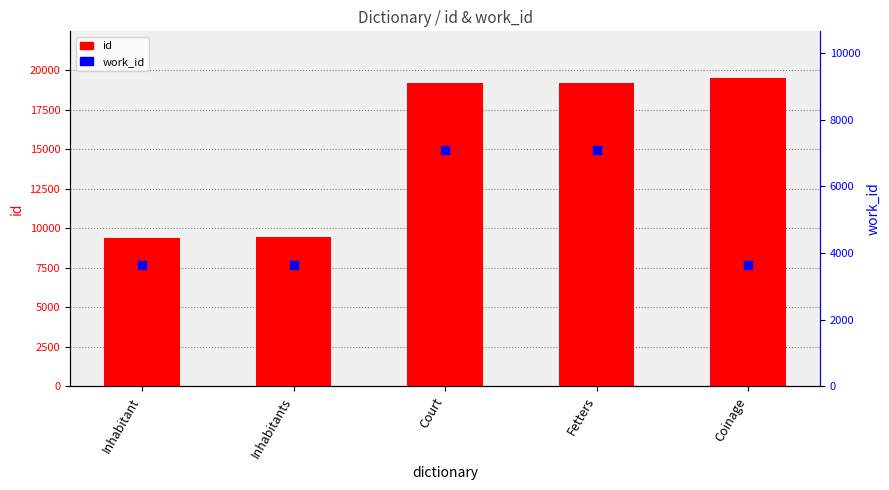

At which category is the sum across all series the highest?

Fetters